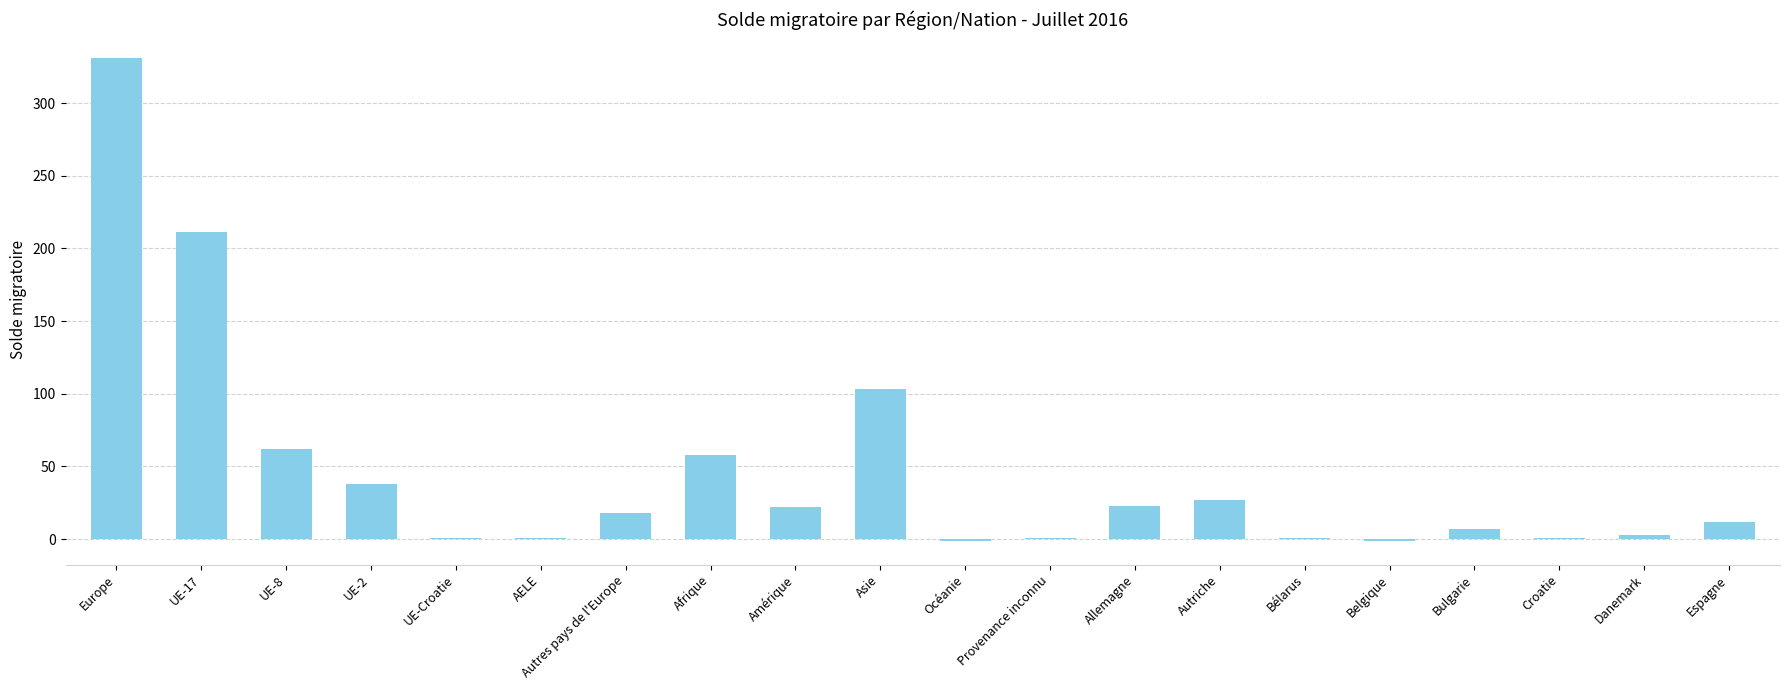

What is the sum of all values?

918